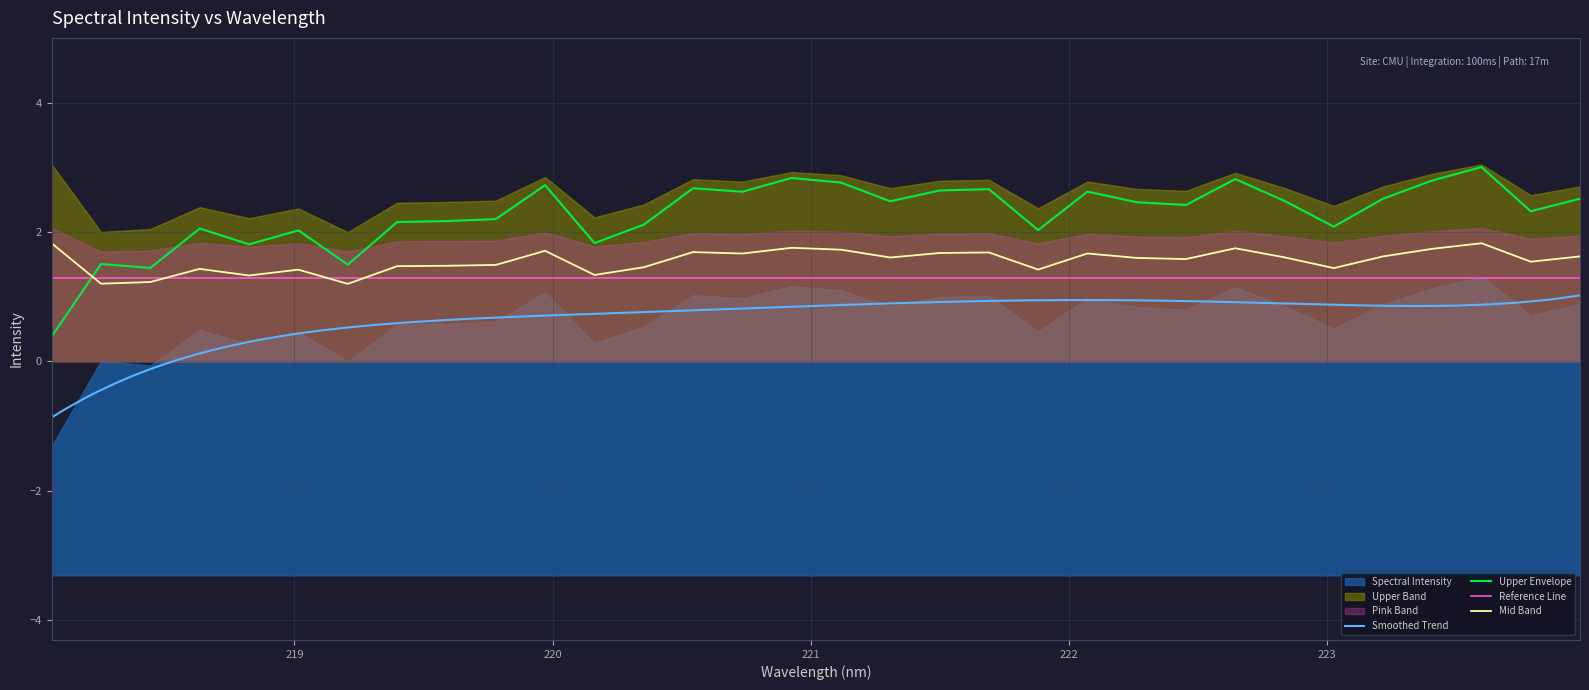

What is the change in value from 221.8812 to 222.0721?

+0.6